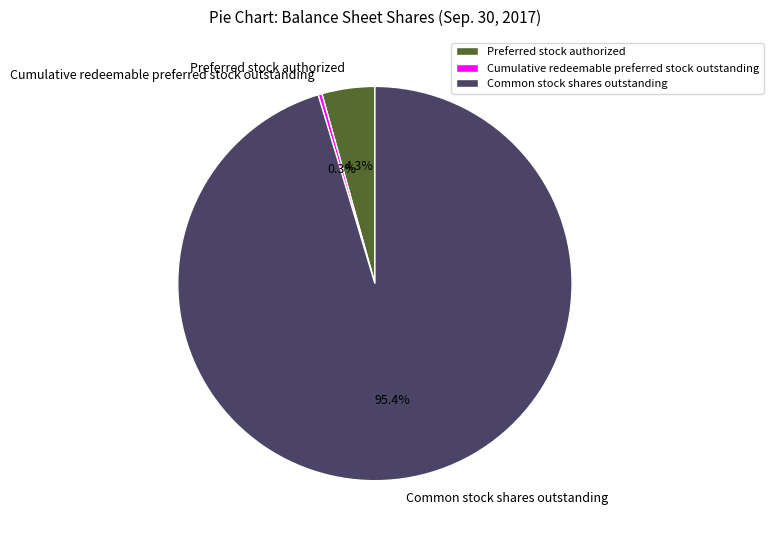

Which slice is the smallest?

Cumulative redeemable preferred stock outstanding